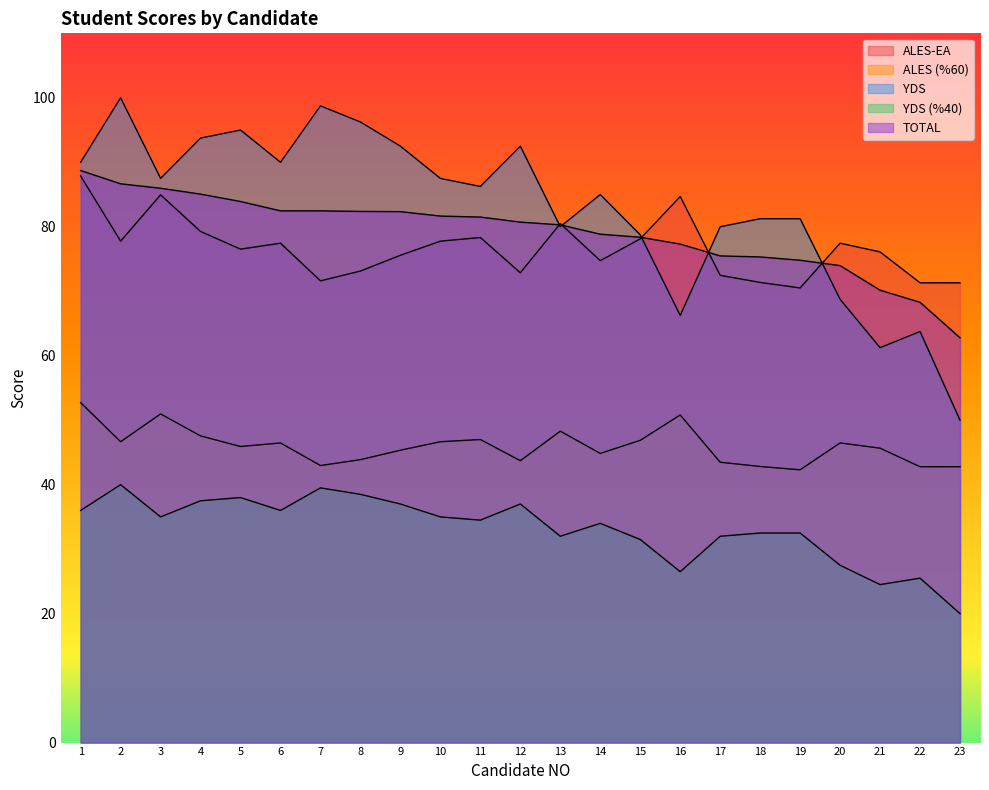

Where does the ALES (%60) series first go above 45?

1